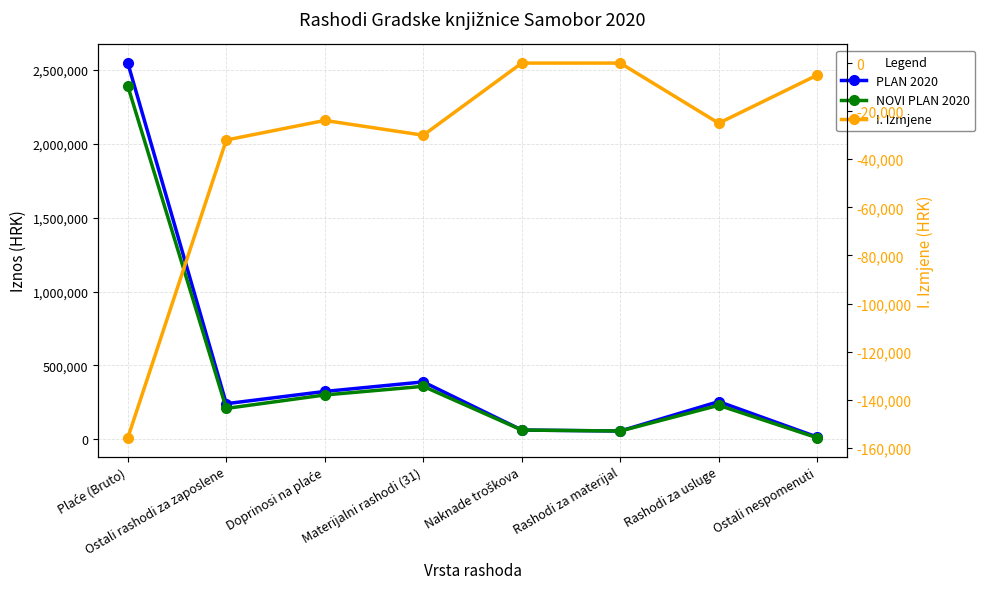

Which series has the largest total across all categories?

PLAN 2020